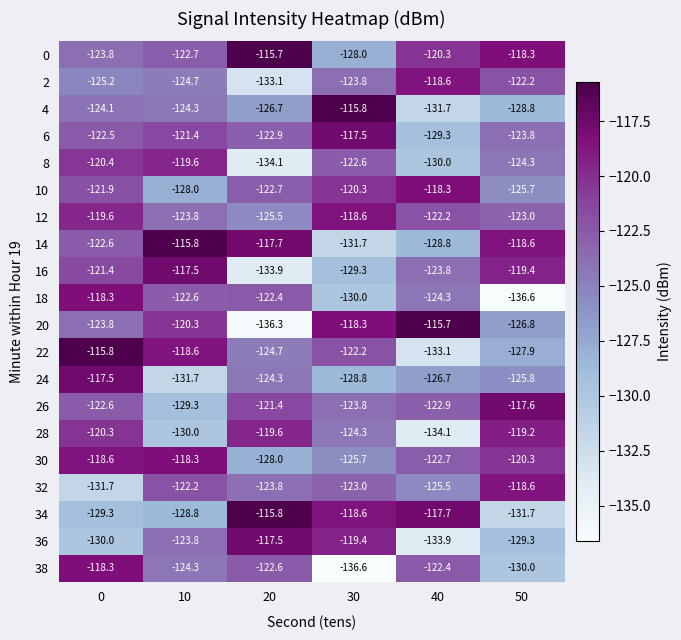

What is the spread (max minus min) of values at 10?

15.9